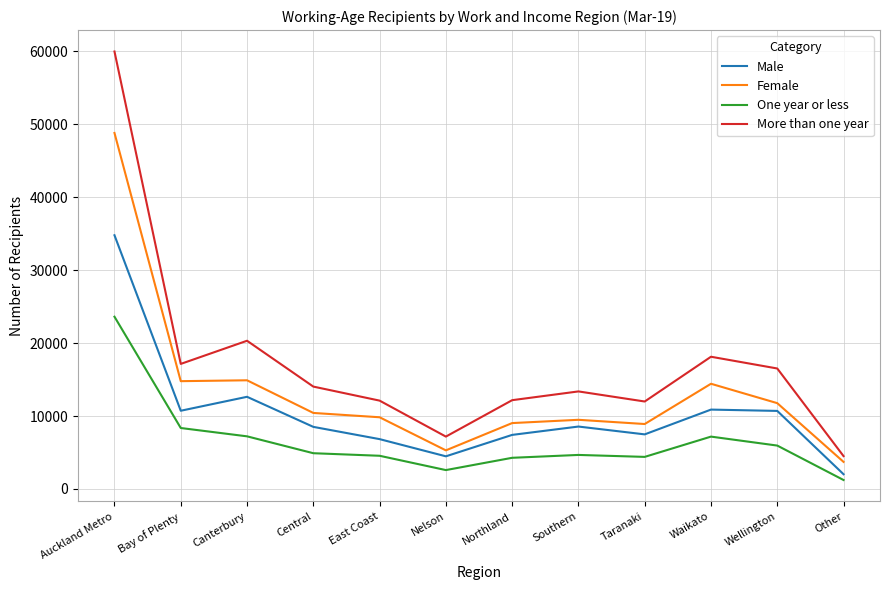

What is the maximum value shown in the chart?

59986